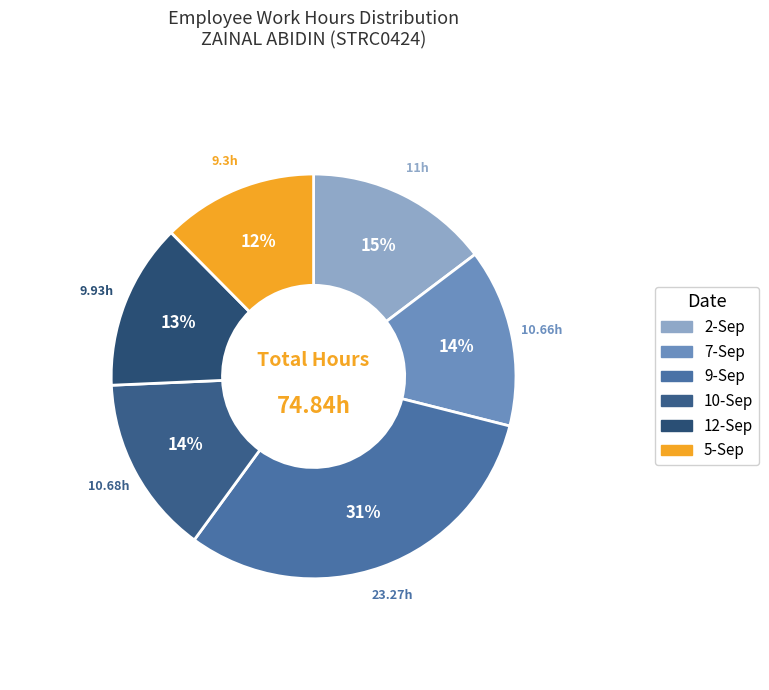

To the nearest percent, what is the average slice percentage?

17%